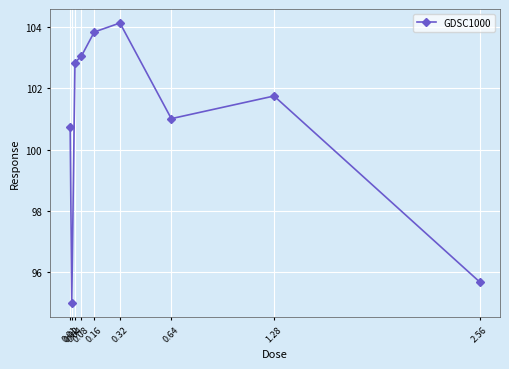

What is the label of the 9th point from the left?

2.56